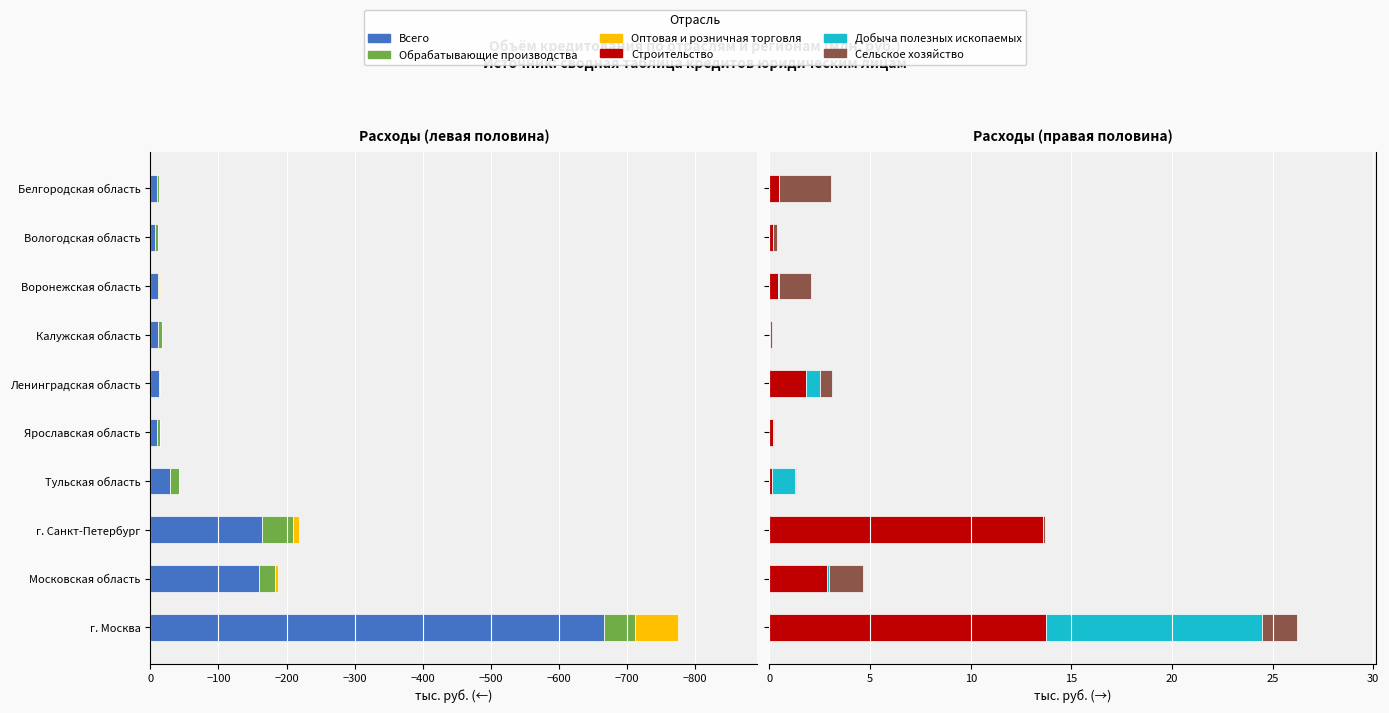

How many series are shown in this chart?

6